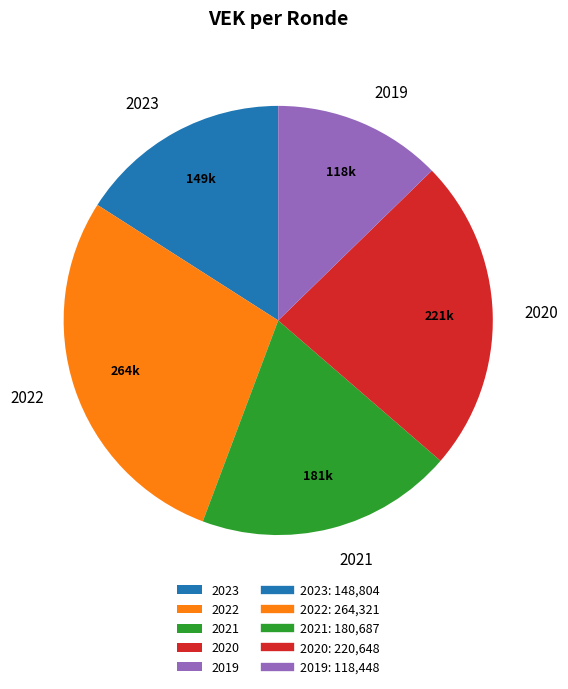

True or false: 2023 accounts for 16% of the total.

True